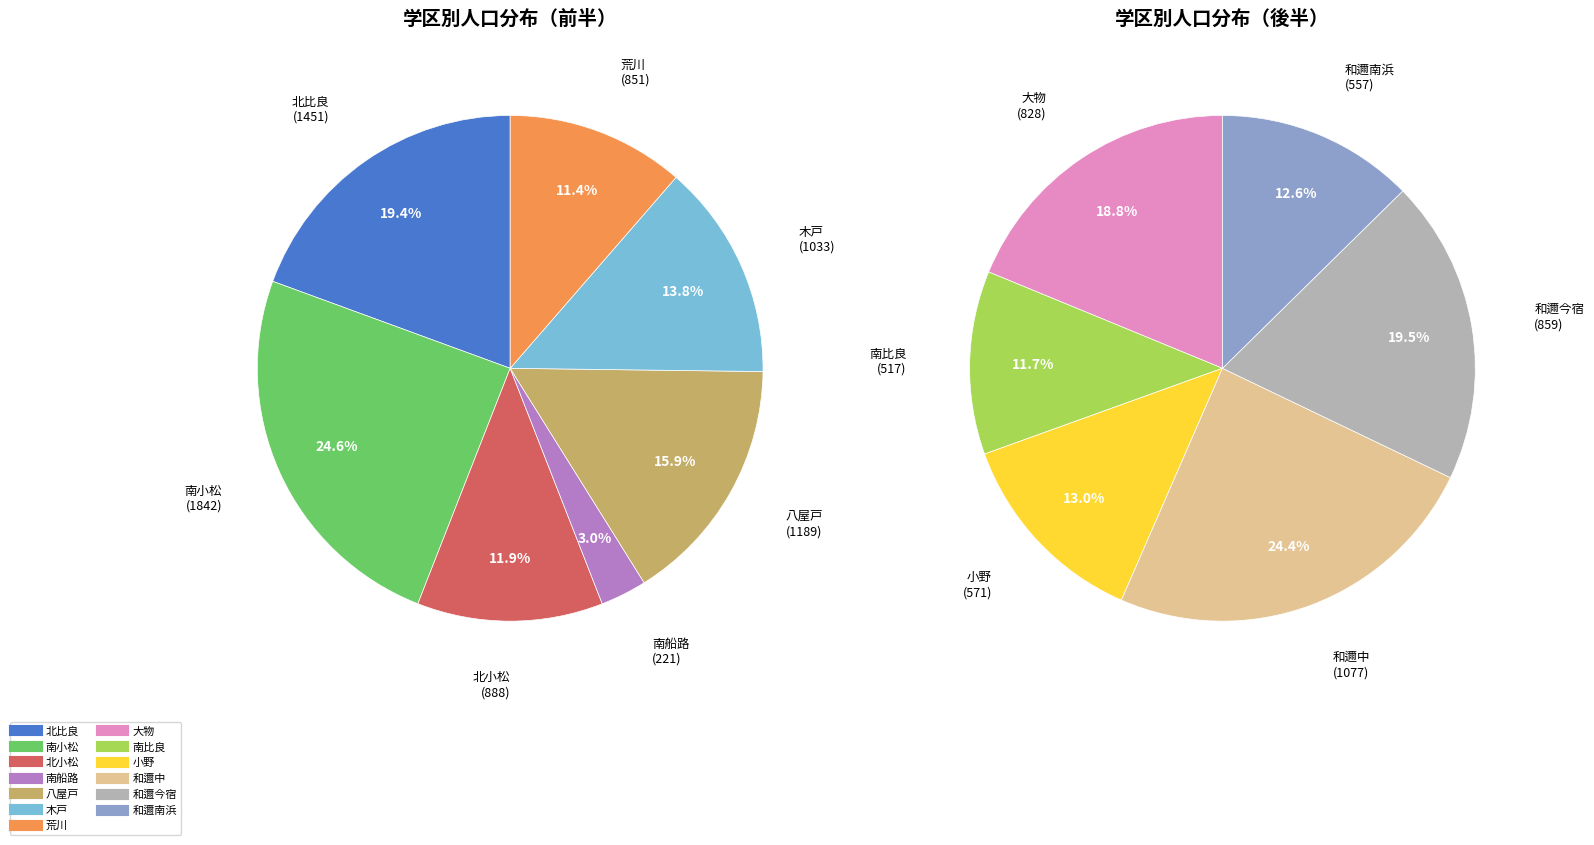

Which category has the biggest portion of the pie?

南小松